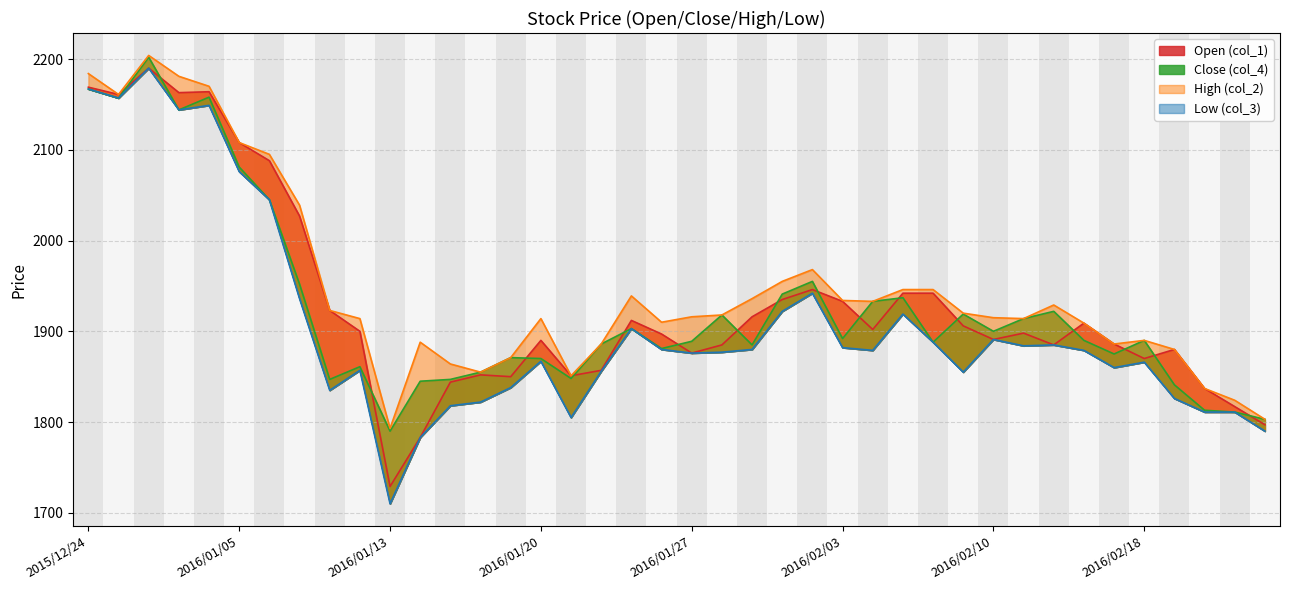

Between 2015/12/25 and 2015/12/28, which series saw the biggest shift?

col_4